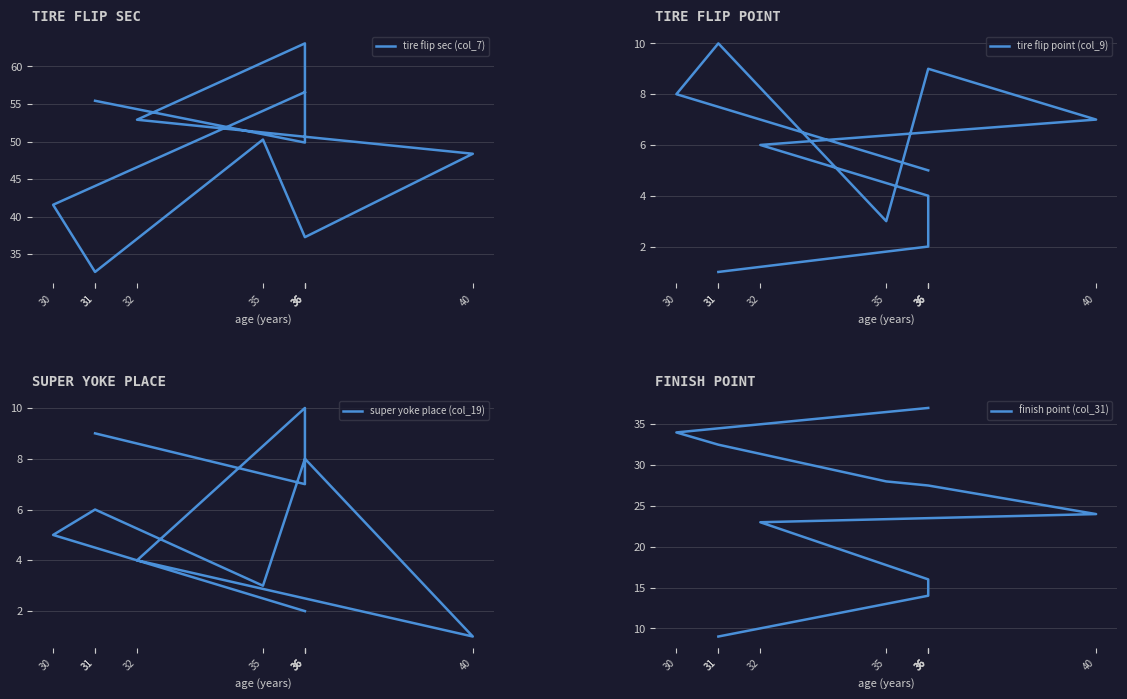

How many tire flip point (col_9) values are between 3 and 8?

6